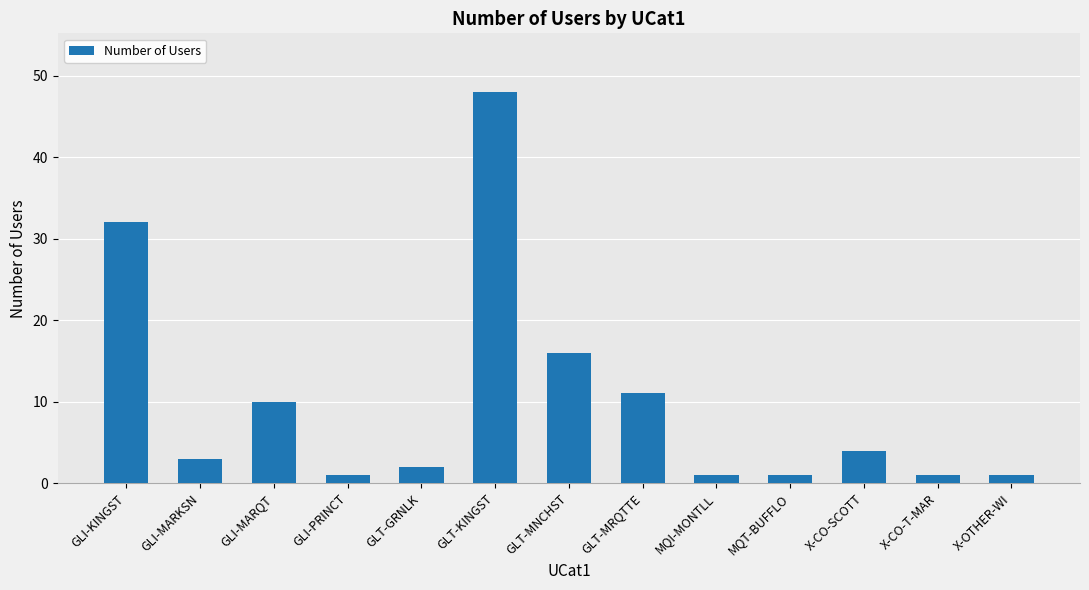

Reading left to right, extract all data points from this chart.

32	3	10	1	2	48	16	11	1	1	4	1	1